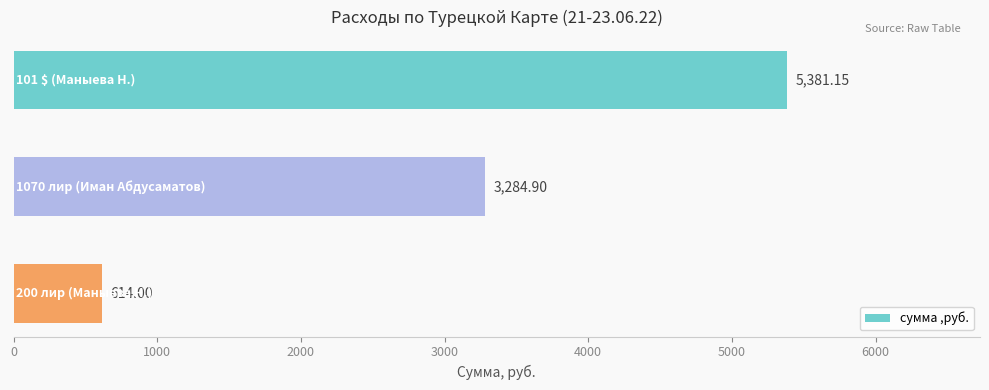

What is the greatest value displayed?

5381.1